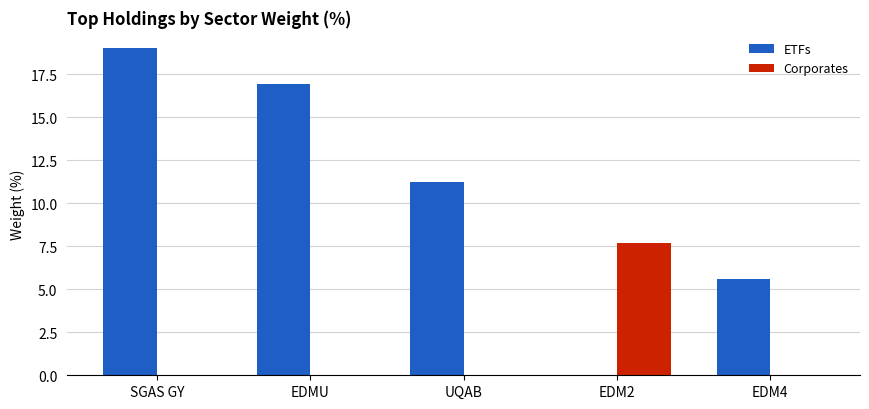

Is it true that ETFs equals 8.7 at EDM4?

False